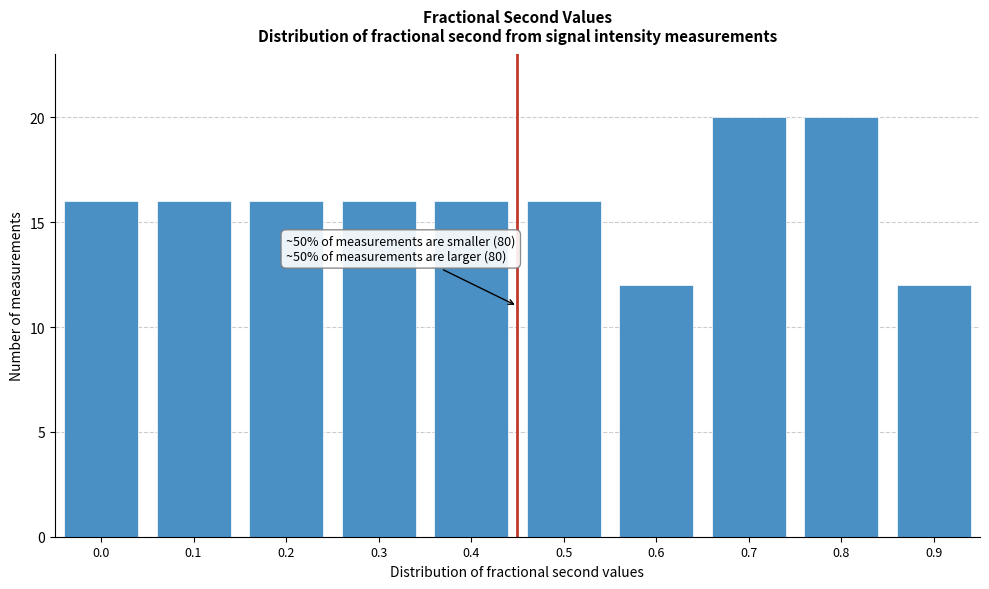

Reading left to right, list all the values displayed in this chart.

16	16	16	16	16	16	12	20	20	12